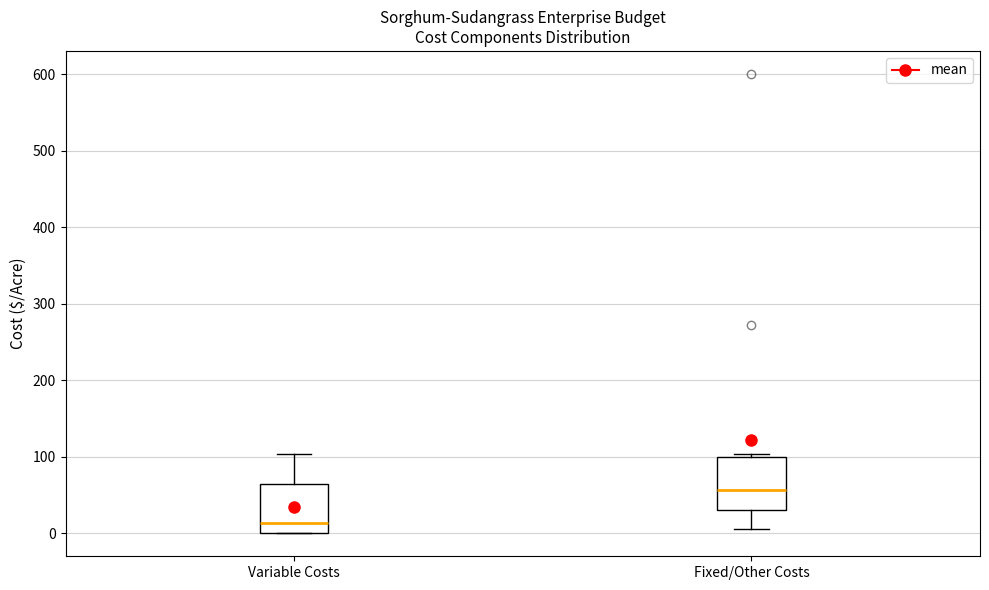

Which box has the highest median line?

Fixed/Other Costs